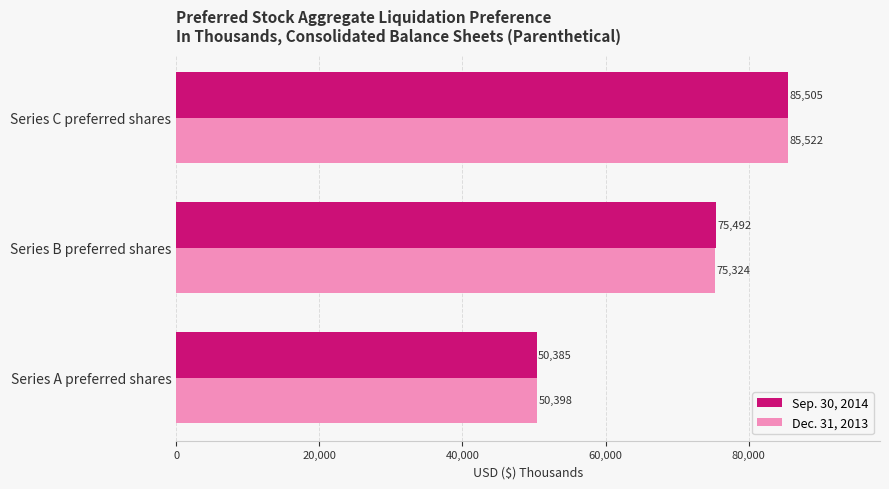

How many series are shown in this chart?

2